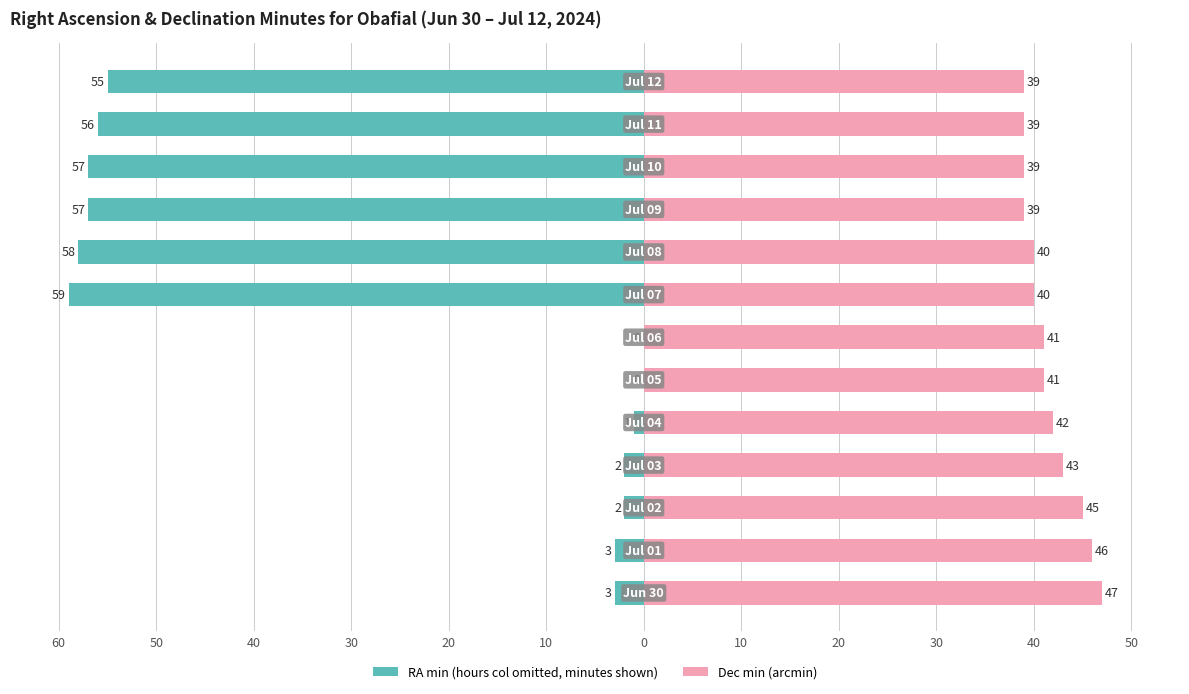

Is the value of Dec min at 0 greater than the value of RA min at 40?

Yes